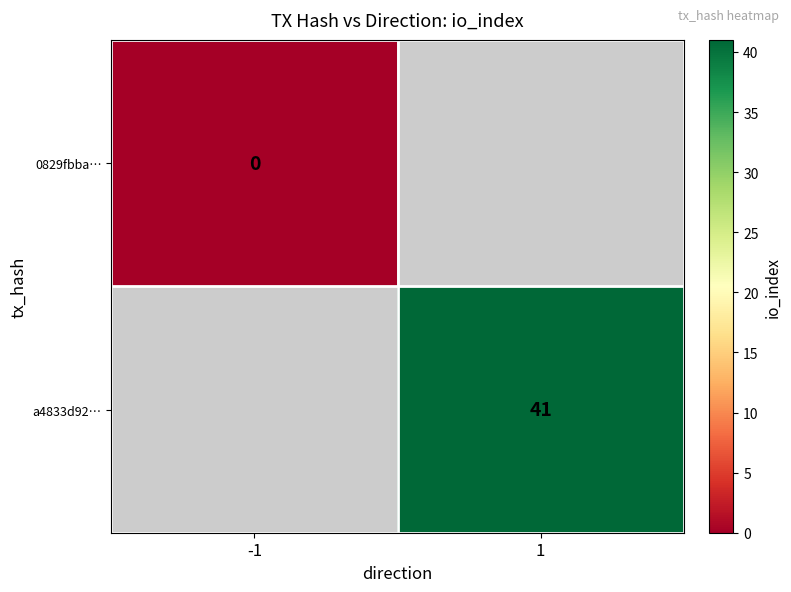

The a4833d92… series shows 65 at 1. True or false?

False